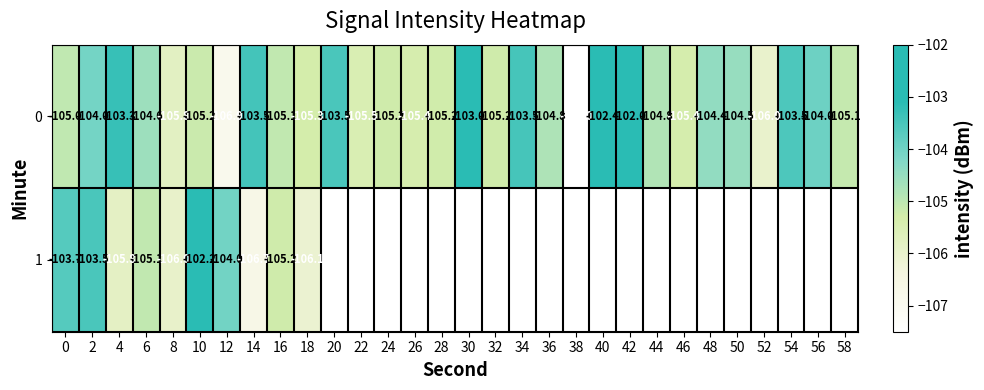

Is the value of 1 at 8 greater than the value of 0 at 14?

No